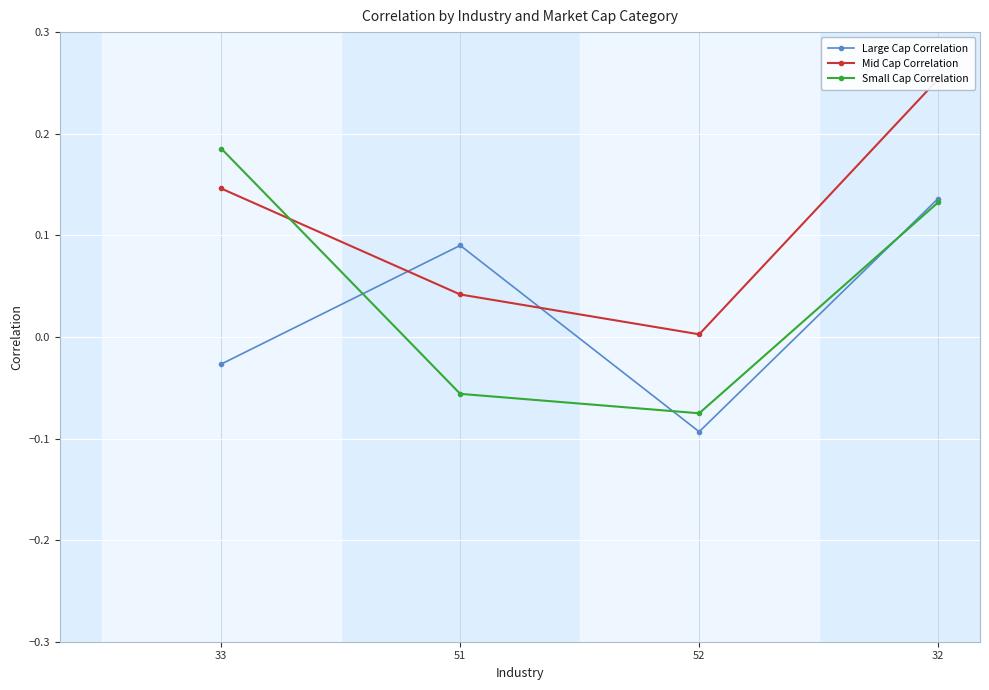

How many interior local valleys does the Small Cap Correlation series have?

1